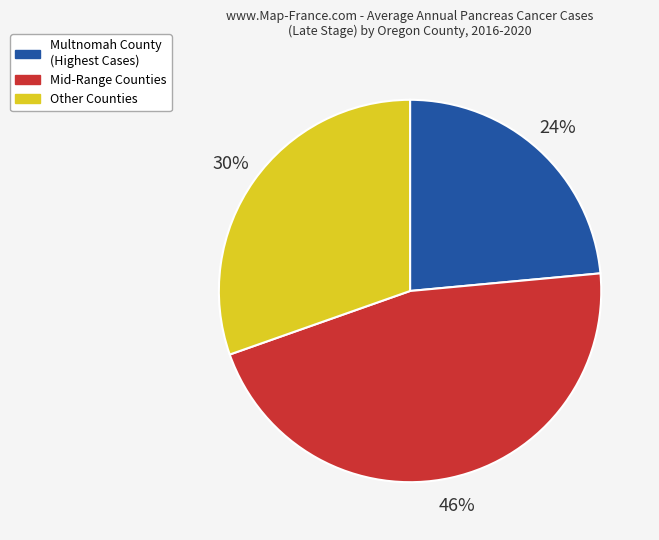

To the nearest percent, what is the average slice percentage?

33%